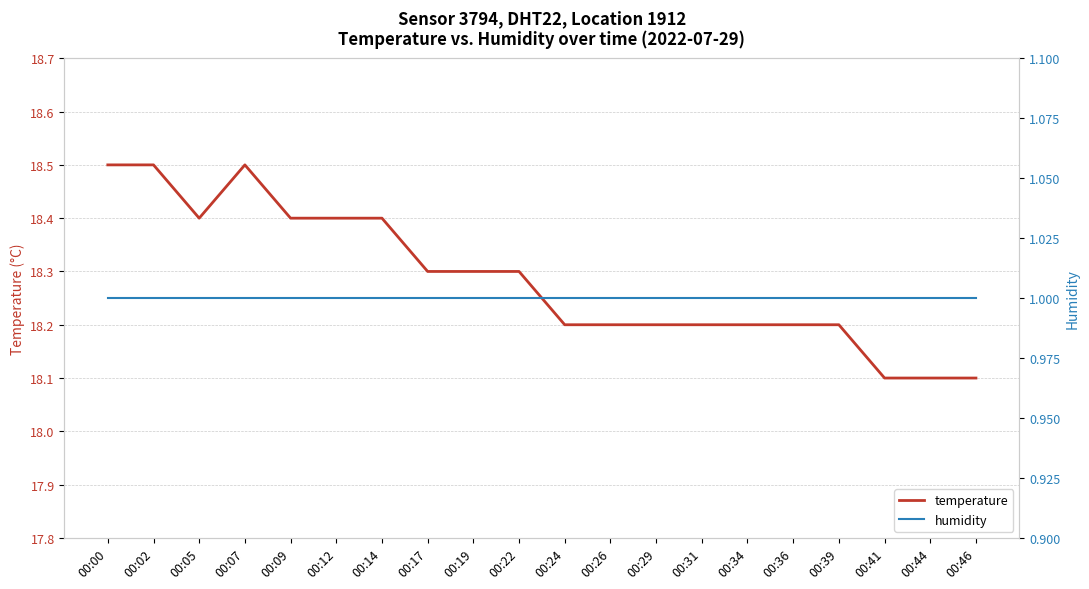

True or false: humidity has a value of 1.0 at 00:26.

True